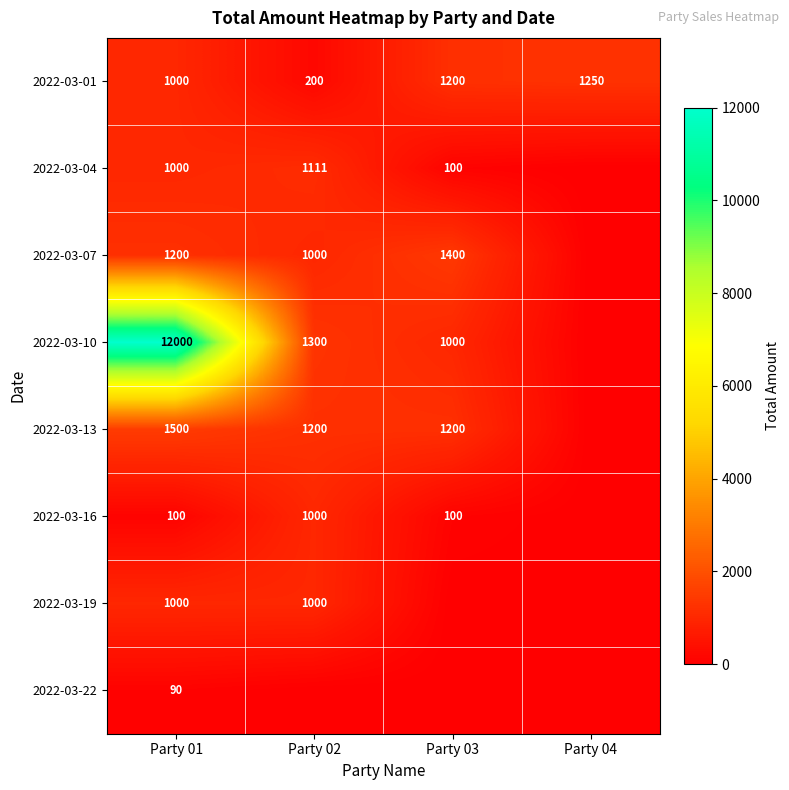

At which category is the sum across all series the highest?

Party 01